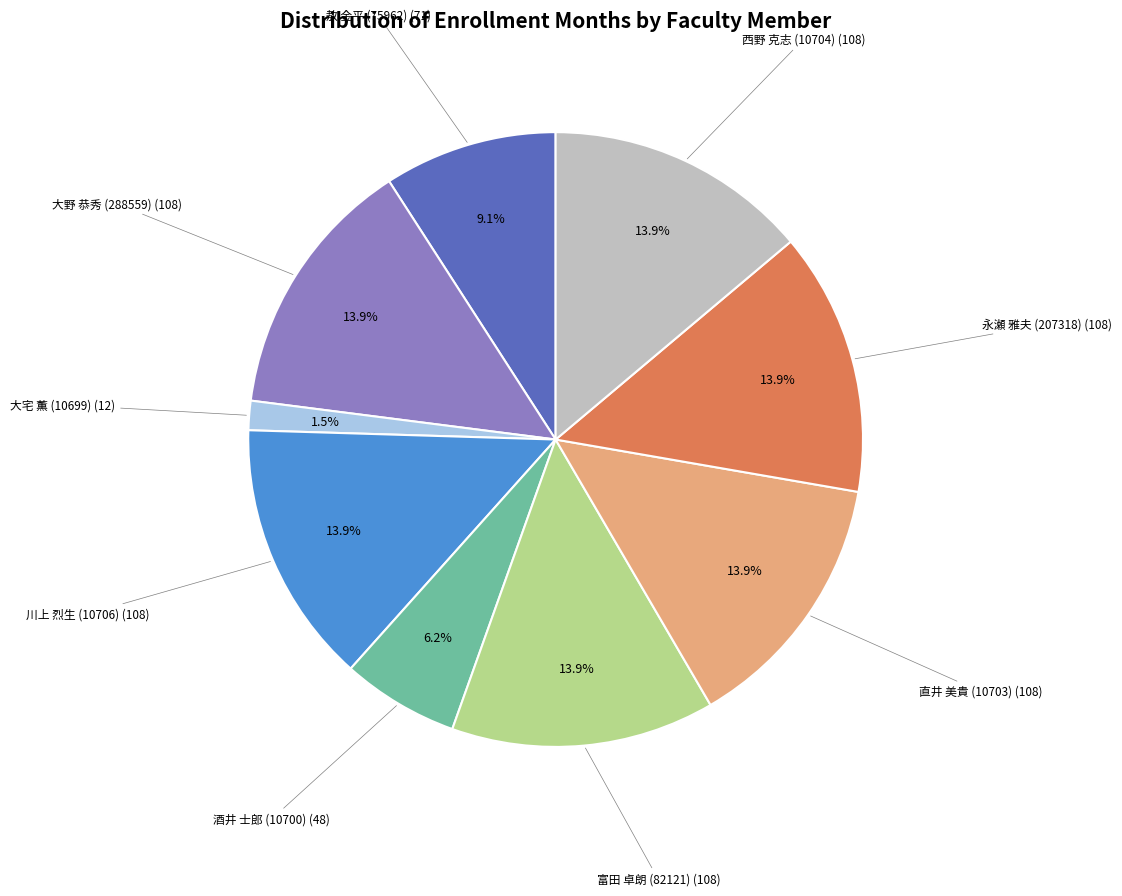

Does any single category account for the majority?

No